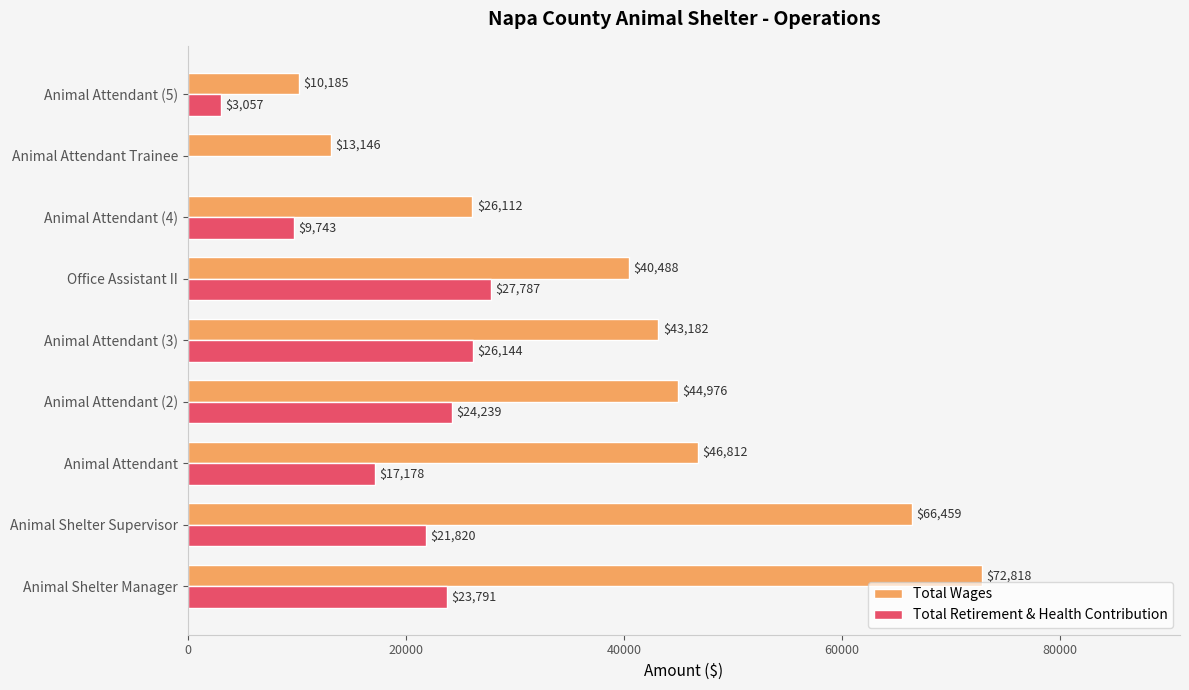

The Total Retirement & Health Contribution series shows -9592 at Animal Attendant Trainee. True or false?

False